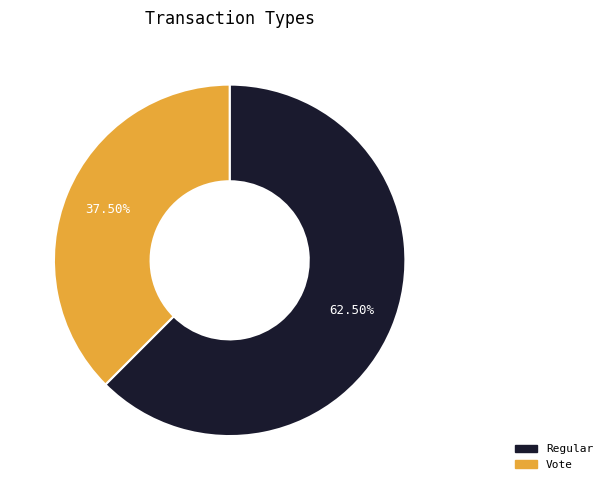

Count the number of slices in the pie.

2